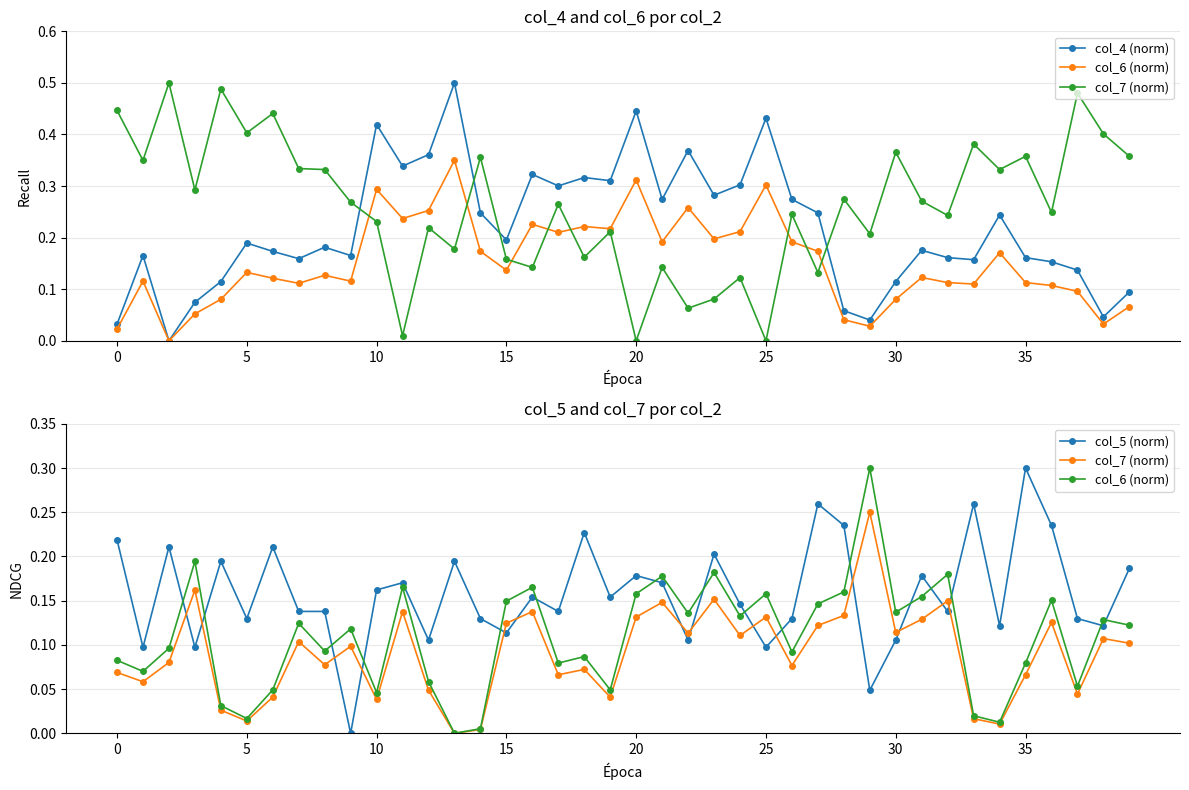

Between 10 and 14, which series saw the biggest shift?

col_4 (norm)